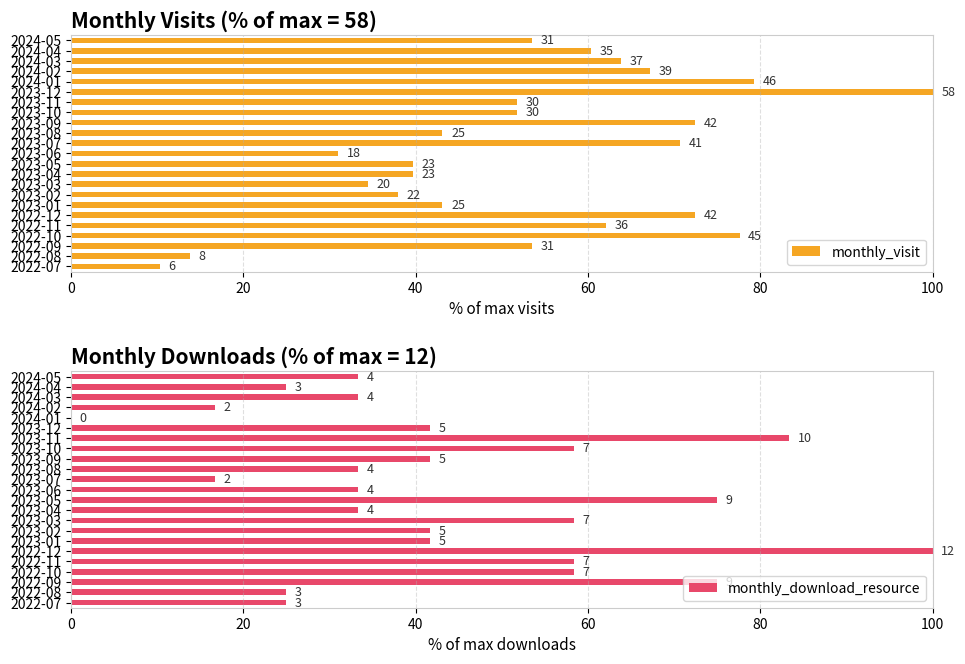

What is the difference between the maximum and minimum values in the monthly_visit series?

89.7